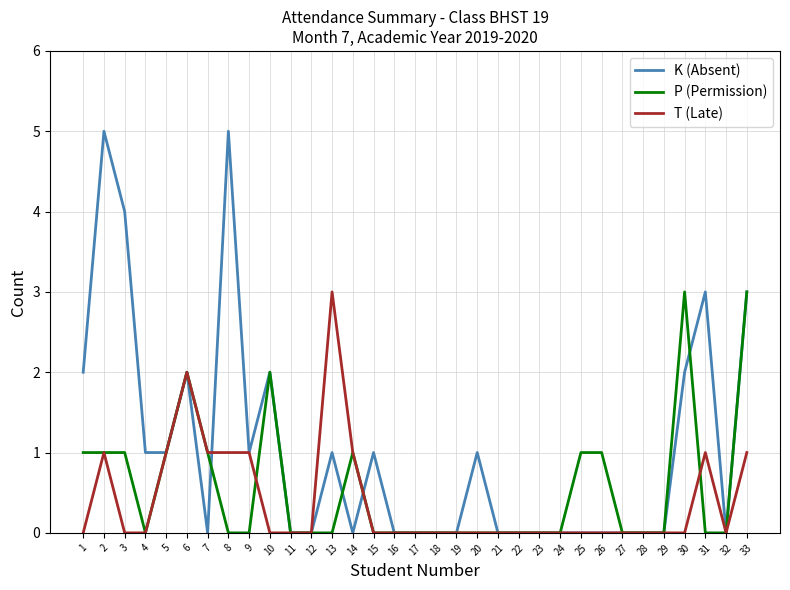

Is the value of K (Absent) at 9 greater than the value of P (Permission) at 30?

No